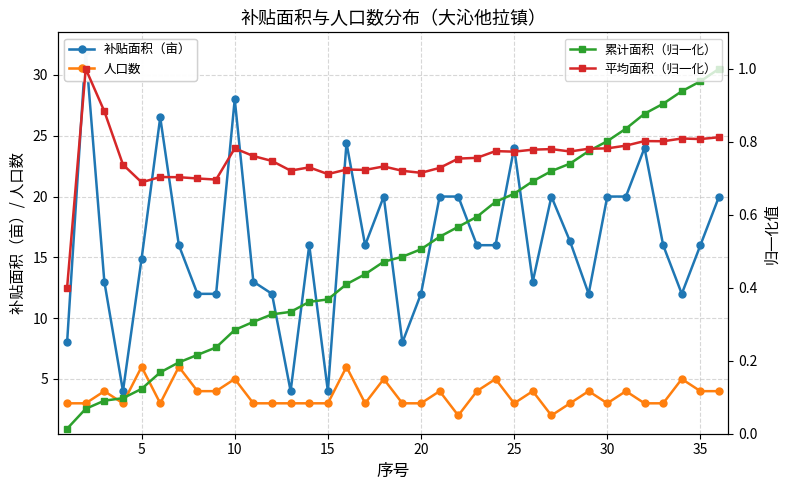

Is it true that 人口数 equals 4.0 at 35?

True